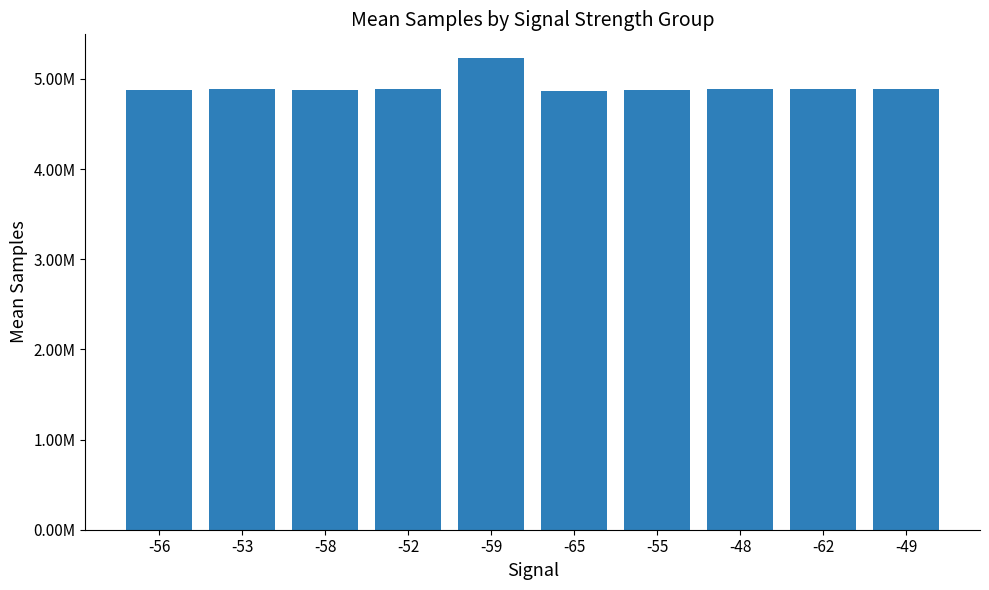

What is the label of the 10th bar from the left?

-49